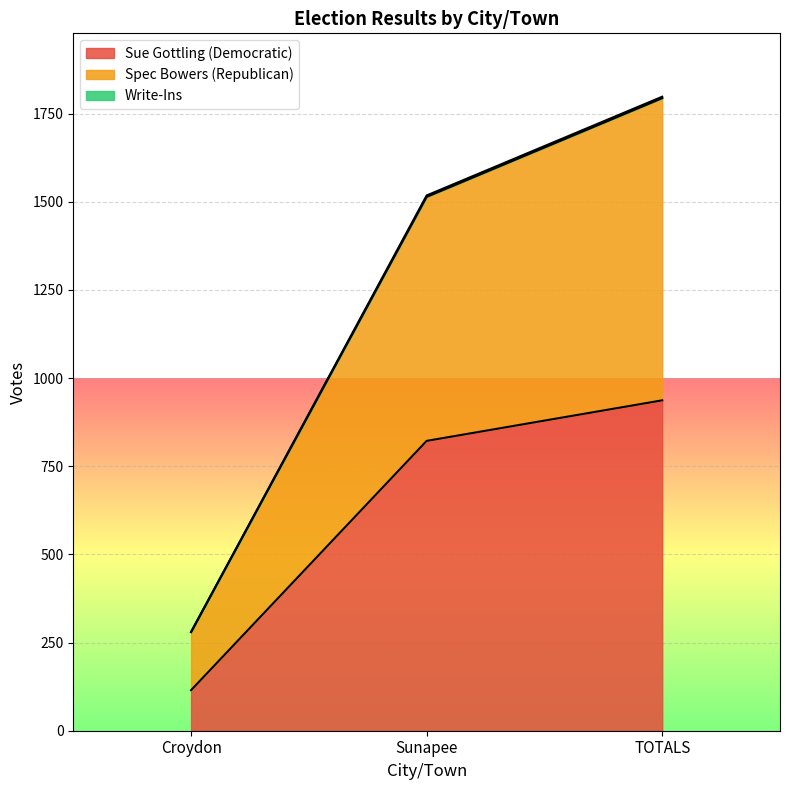

Which category has the lowest value in the Sue Gottling (Democratic) series?

Croydon